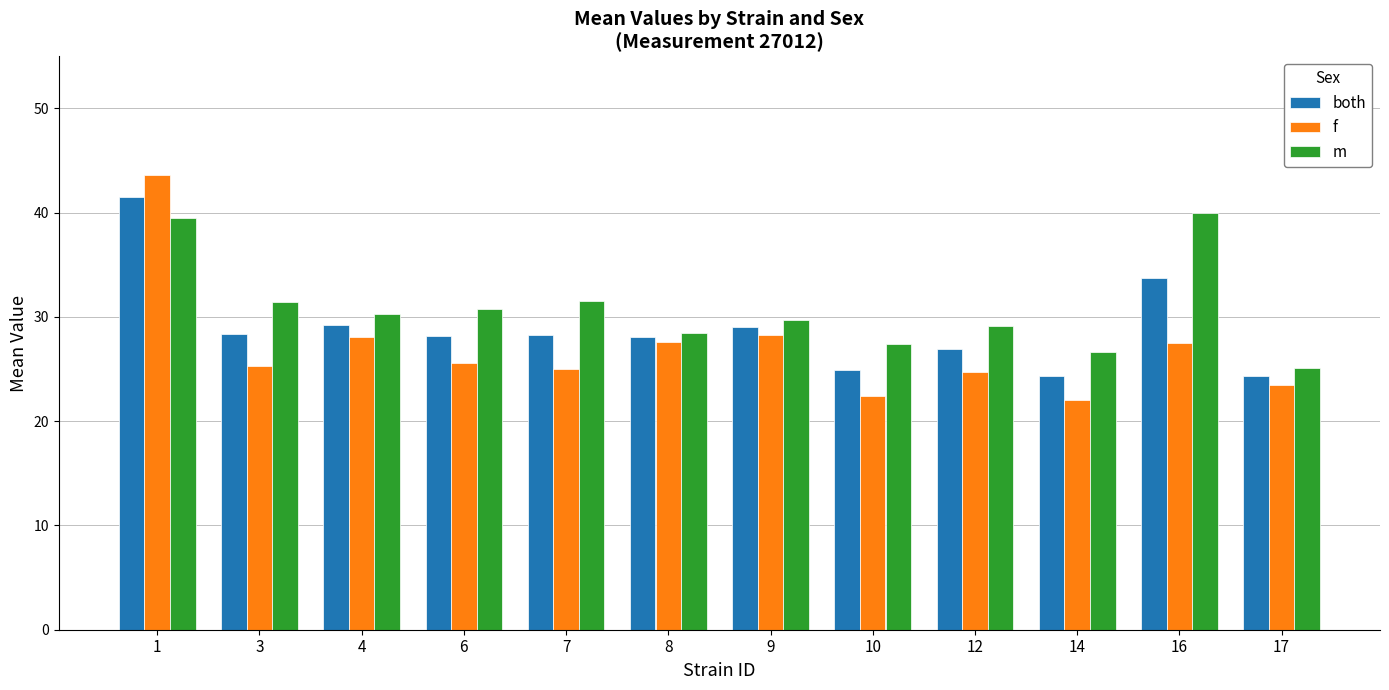

Rank the series by their maximum value, from lowest to highest.

m, both, f